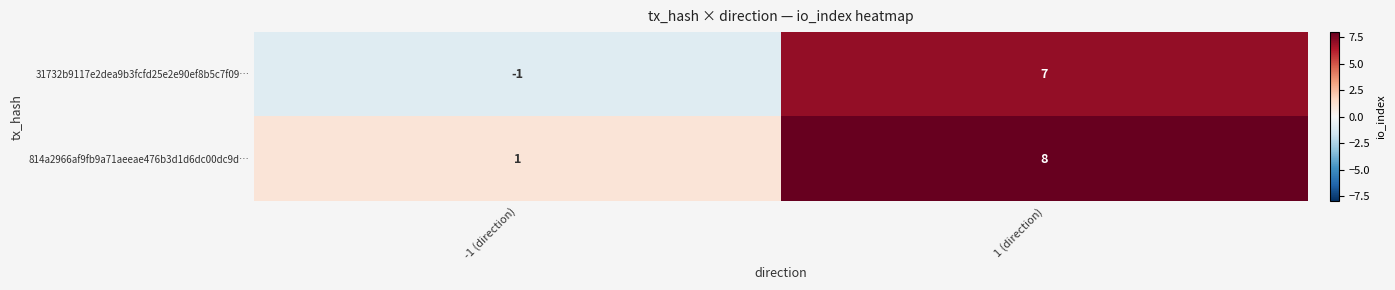

The 814a2966af9fb9a71aeeae476b3d1d6dc00dc9d… series shows 8 at 1 (direction). True or false?

True